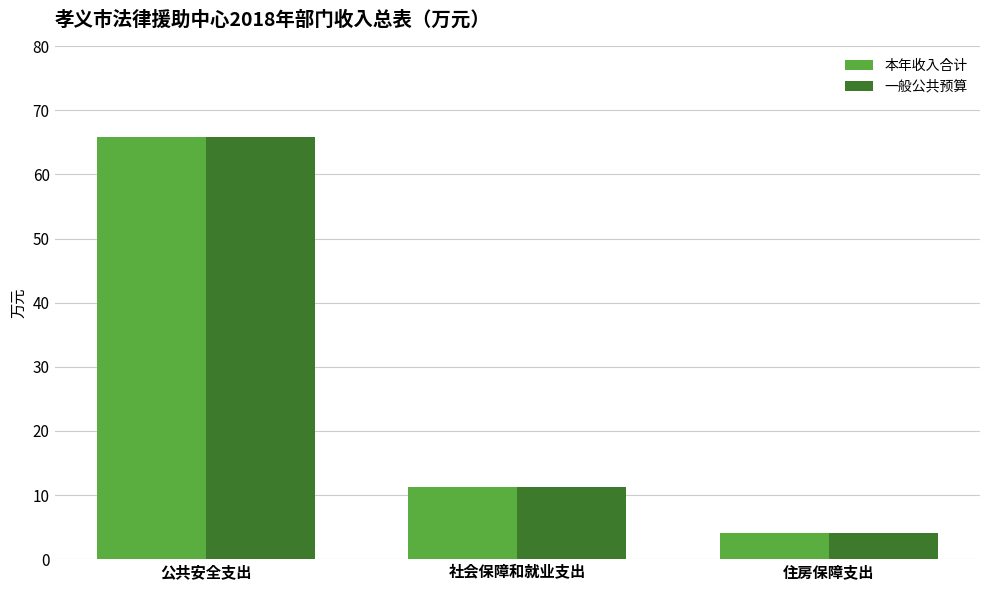

How many bars are there in each group?

2